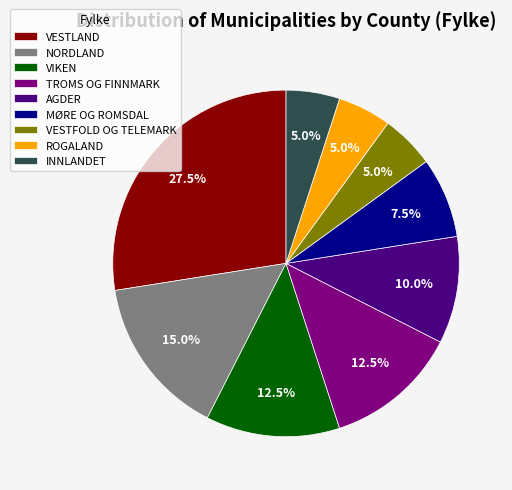

What is the ratio of the value at VIKEN to the value at AGDER?

1.2